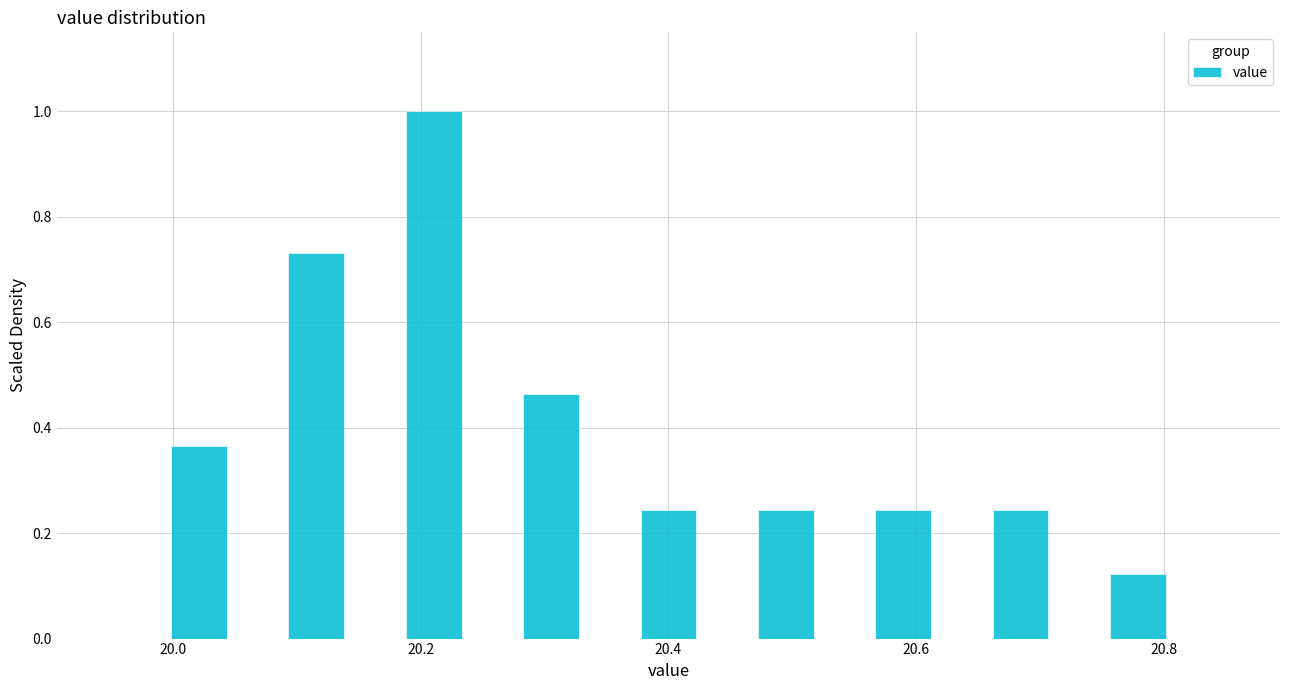

Read against the x-axis, roughly where is the centre of the tallest bar?

20.22